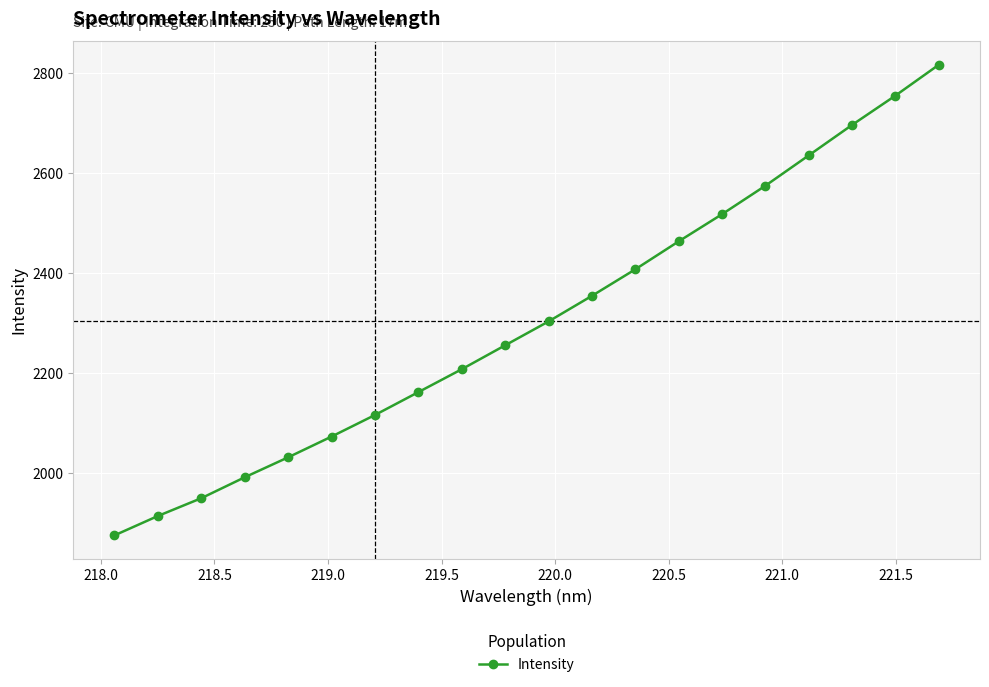

Count the number of categories in the chart.

20